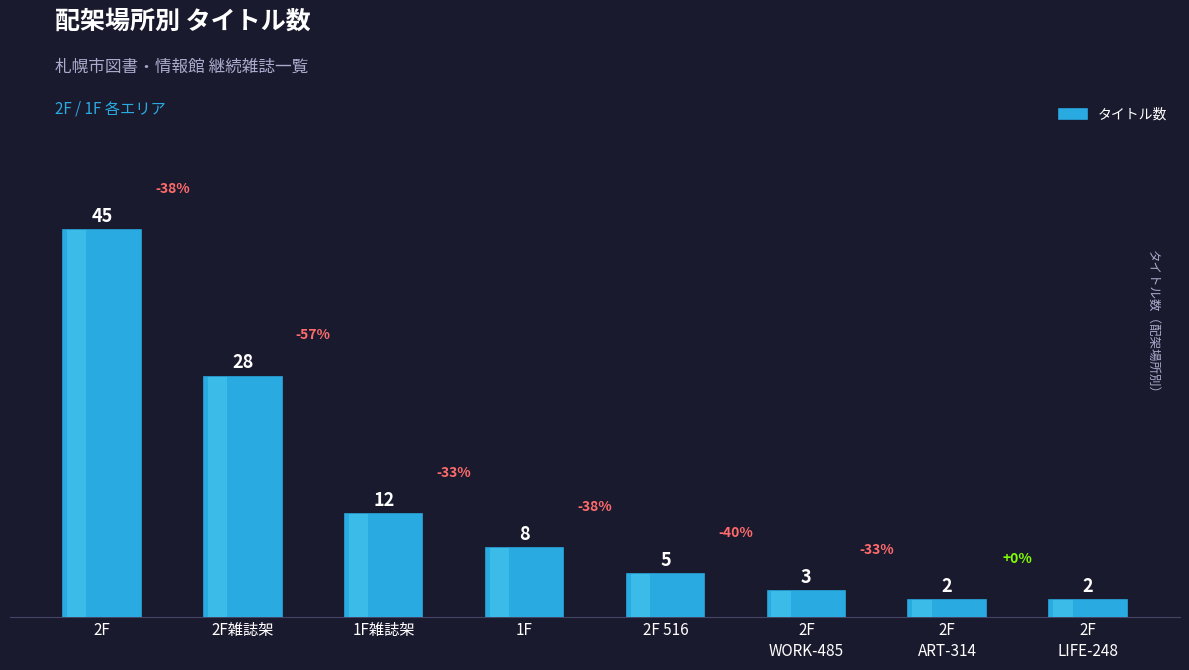

Count the number of data series in this chart.

1